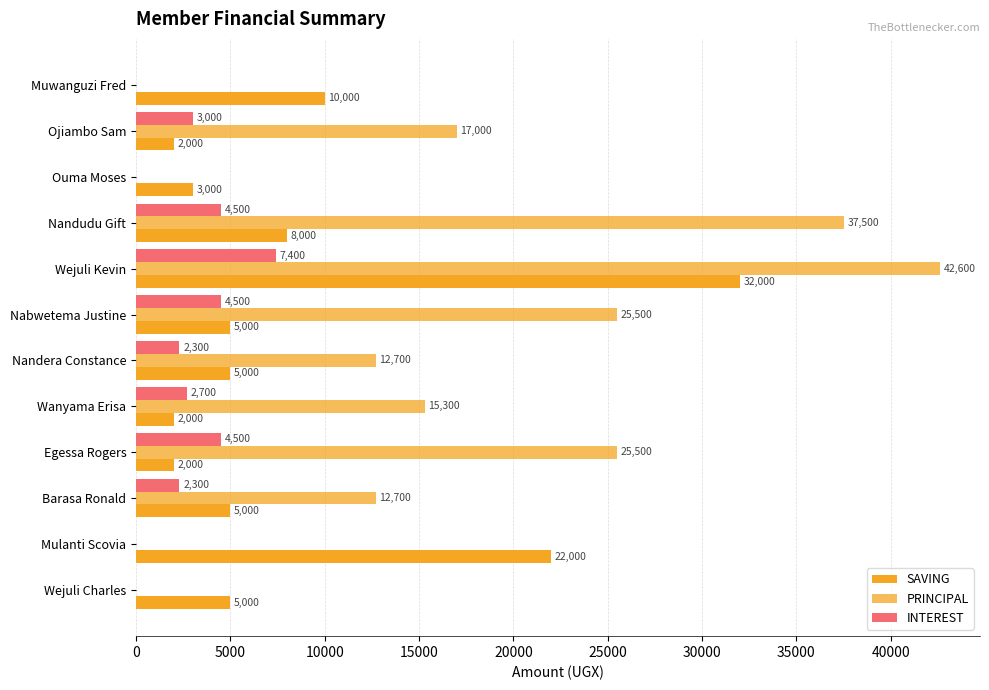

How many categories are shown in the chart?

12